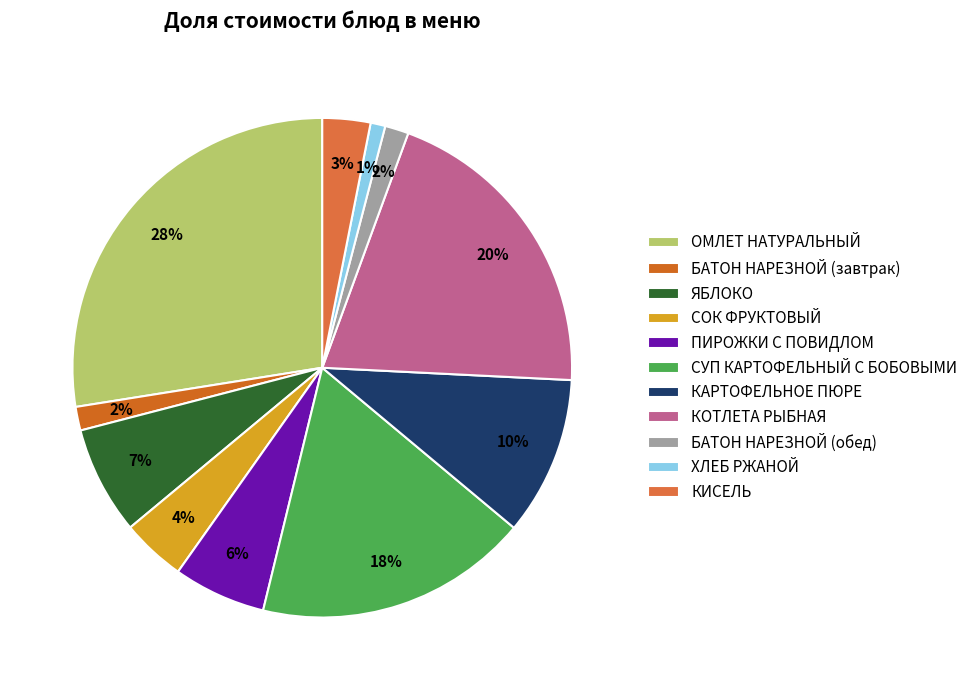

Is there any slice that represents more than half of the pie?

No